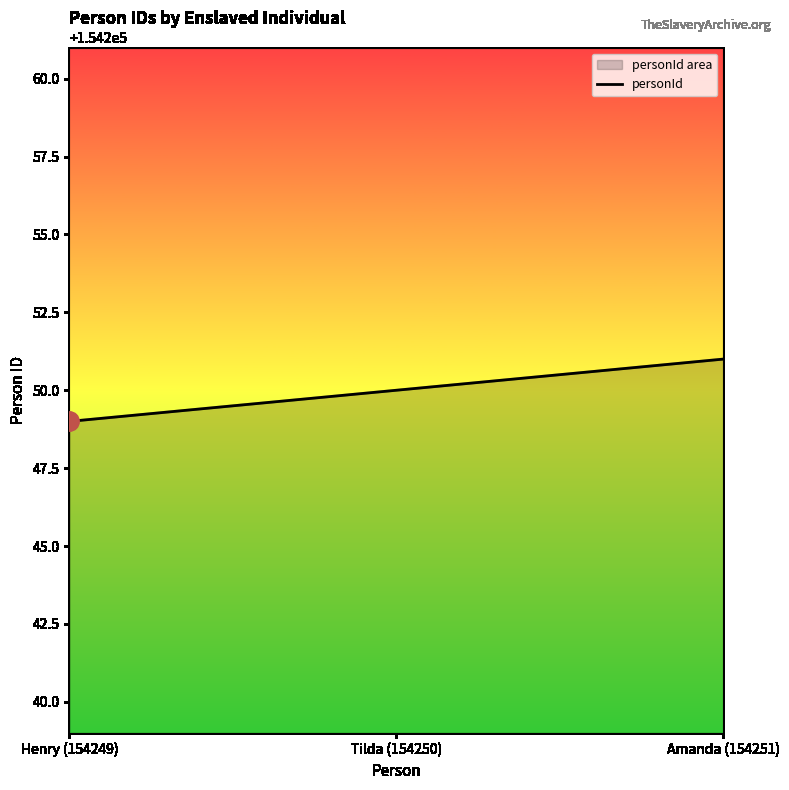

Where is the data nearest to the value 154250?

Tilda (154250)